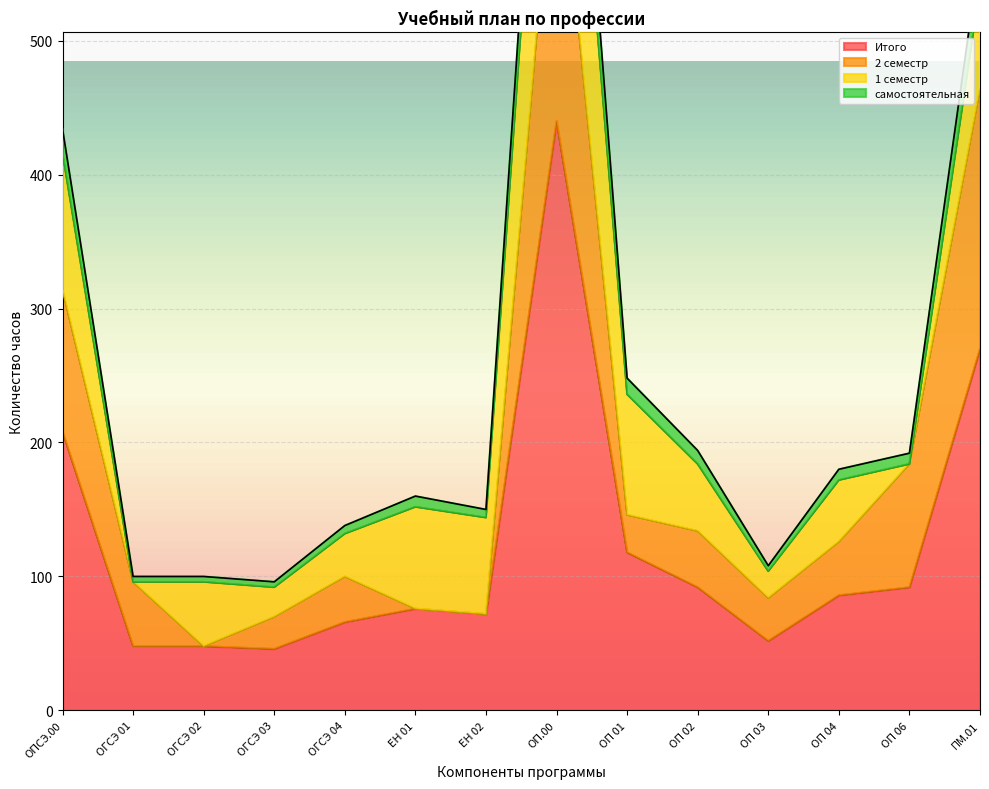

What is the maximum value for Итого?

440